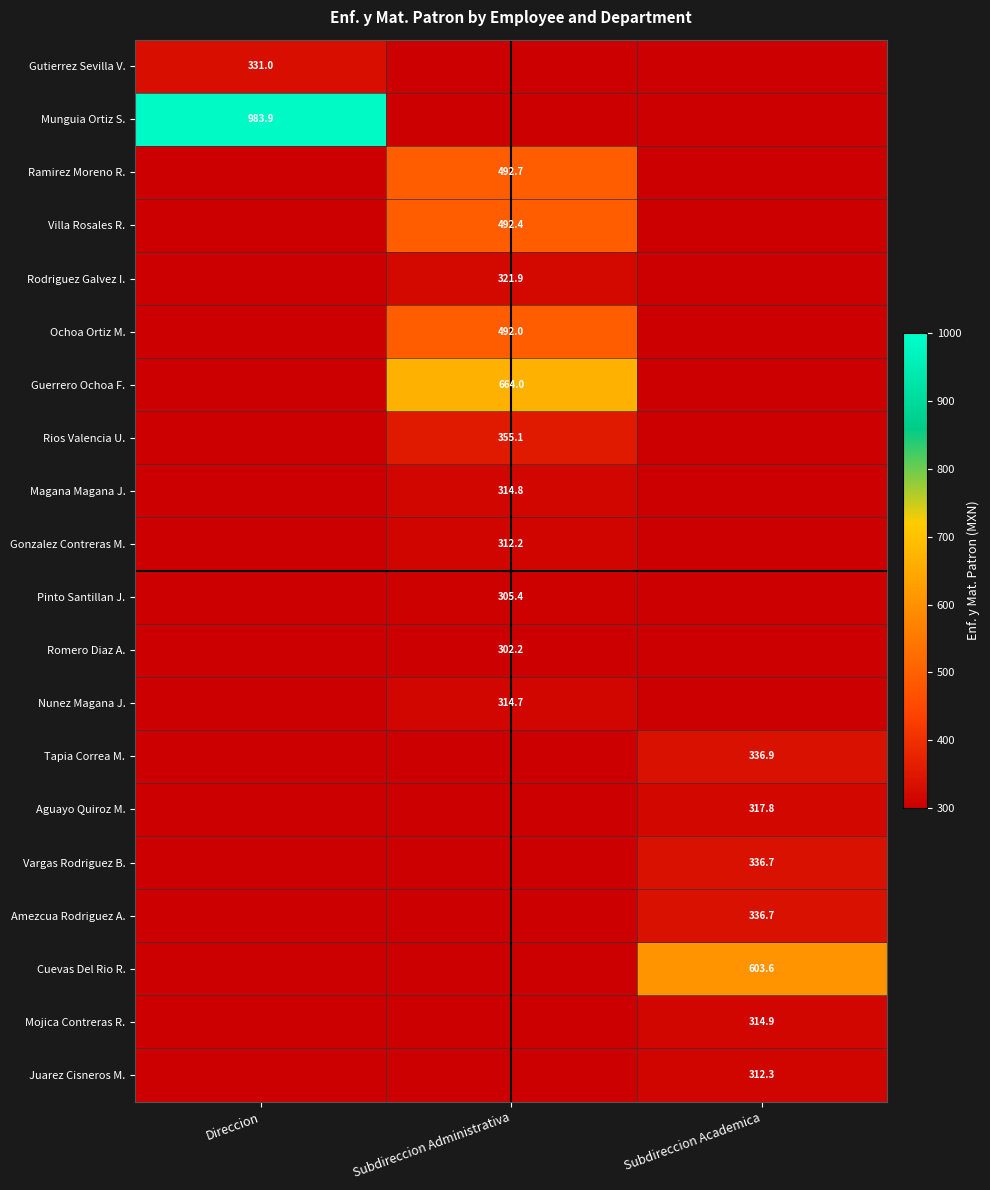

The value of Cuevas Del Rio R. at Subdireccion Academica is 603.6. True or false?

True